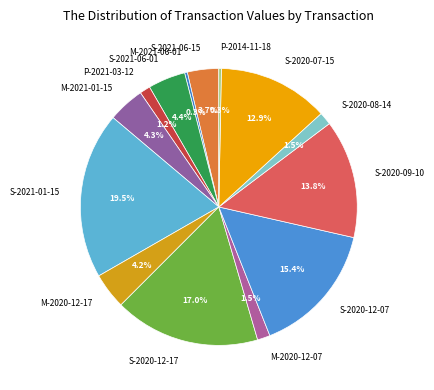

How many segments does this pie chart have?

14